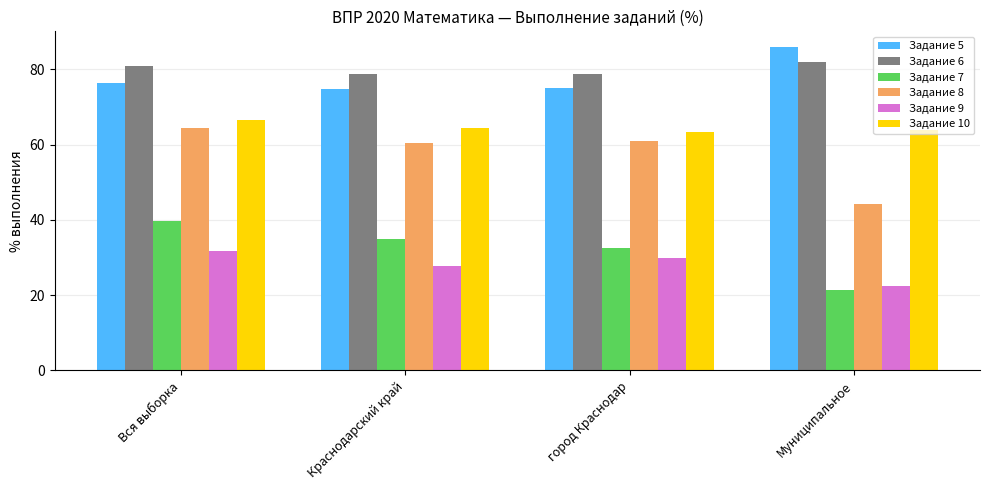

What is the value of the Задание 6 bar at the 4th from the left?

82.0